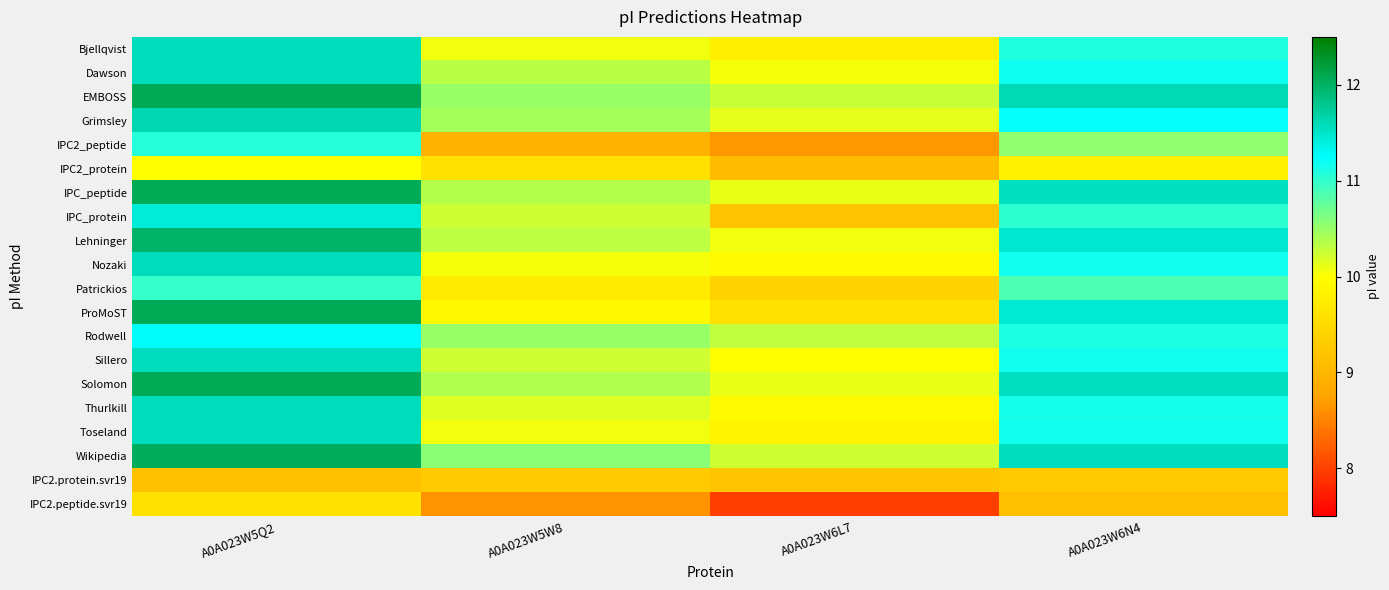

What is the difference between the highest and lowest values at A0A023W6N4?

2.5